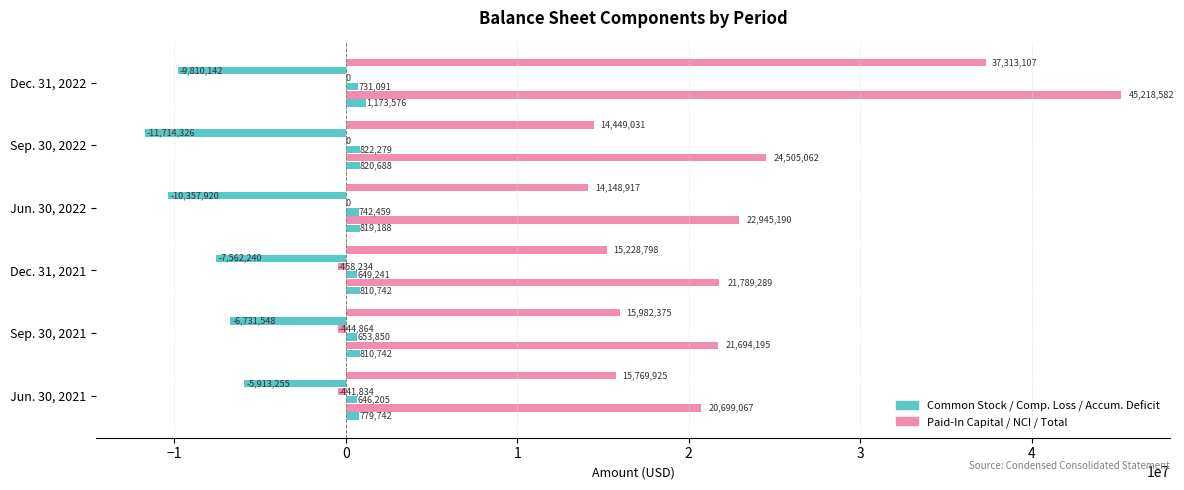

How many data points does each series have?

6